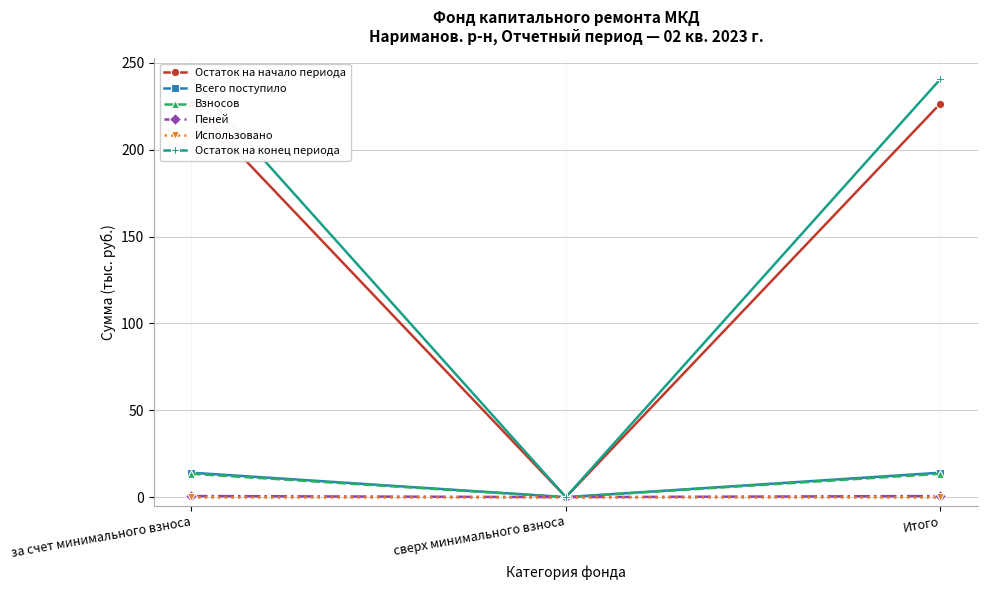

At which category is the sum across all series the highest?

за счет минимального взноса